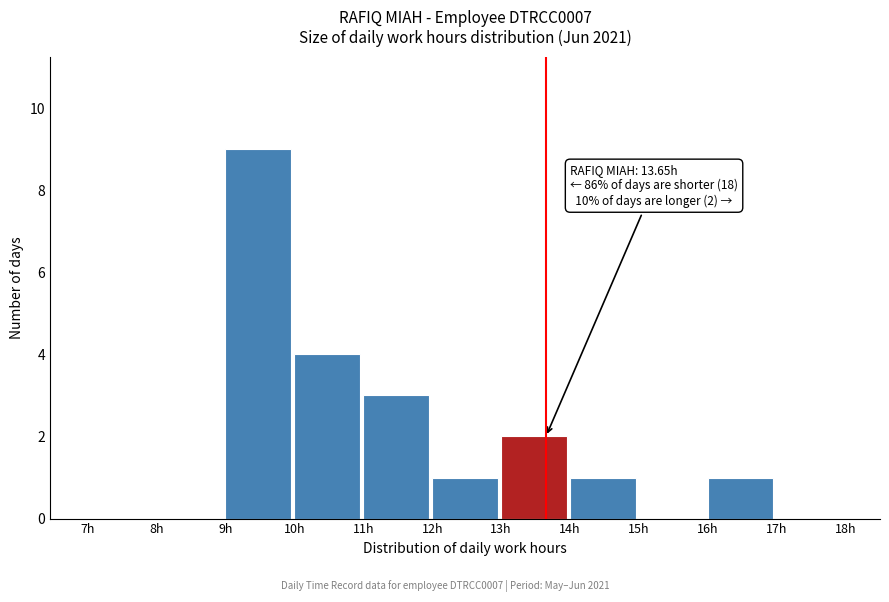

Over which range of the x-axis is the bar tallest?

9 to 10